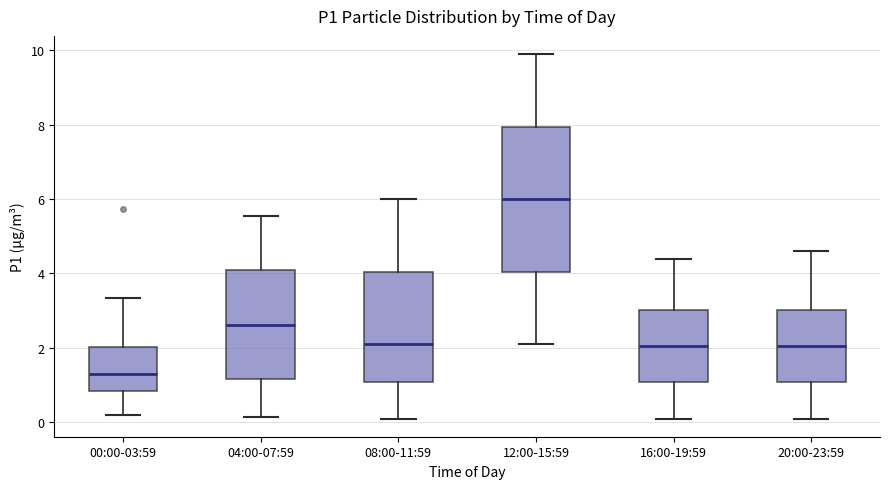

Comparing the boxes themselves (not the whiskers), which one is the tallest?

12:00-15:59